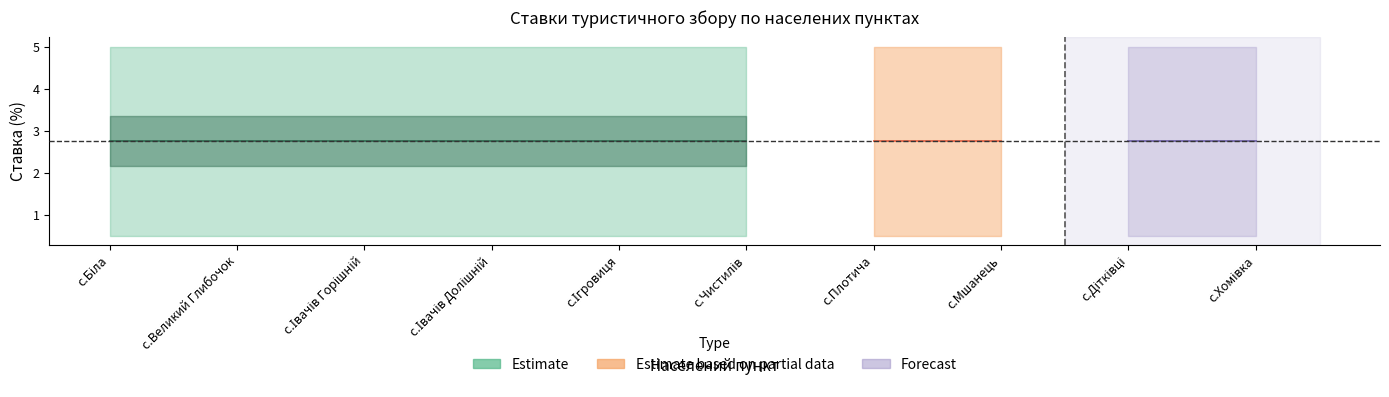

What is the smallest value displayed?

0.5